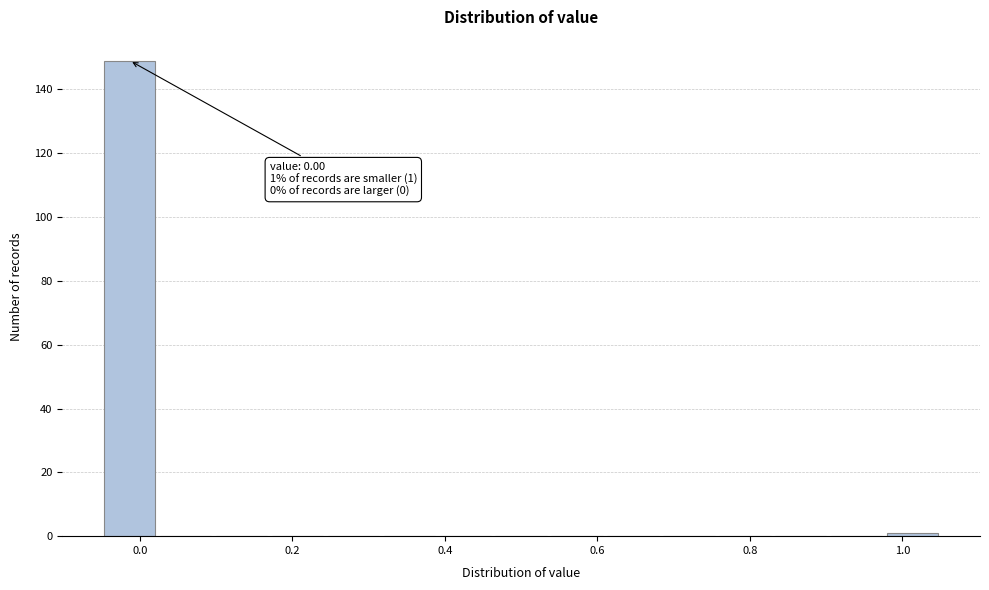

Around what value on the x-axis is the tallest bar? Give the approximate position of its centre, as read against the axis.

-0.02